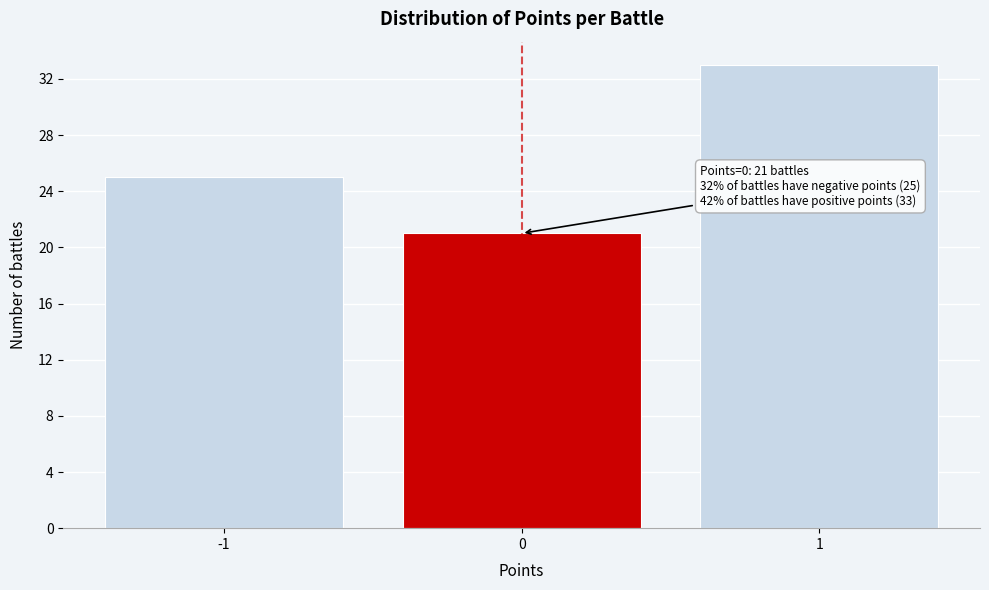

Over which range of the x-axis is the bar tallest?

0.5 to 1.5